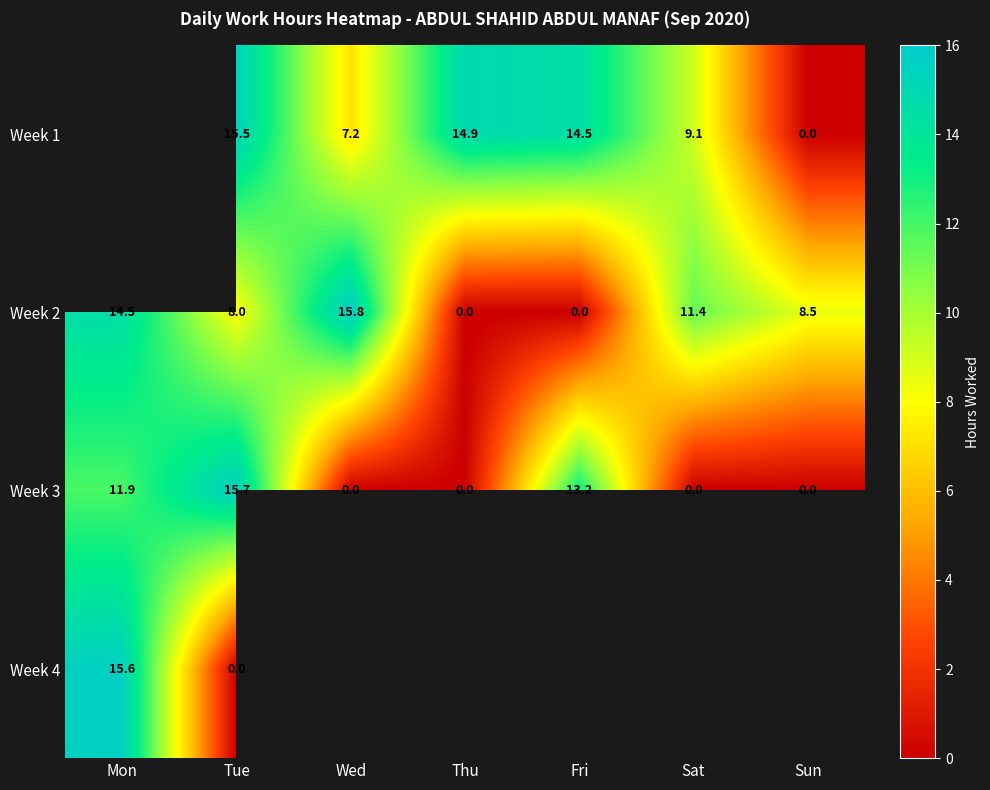

Which has a higher value, Sun or Fri?

Fri